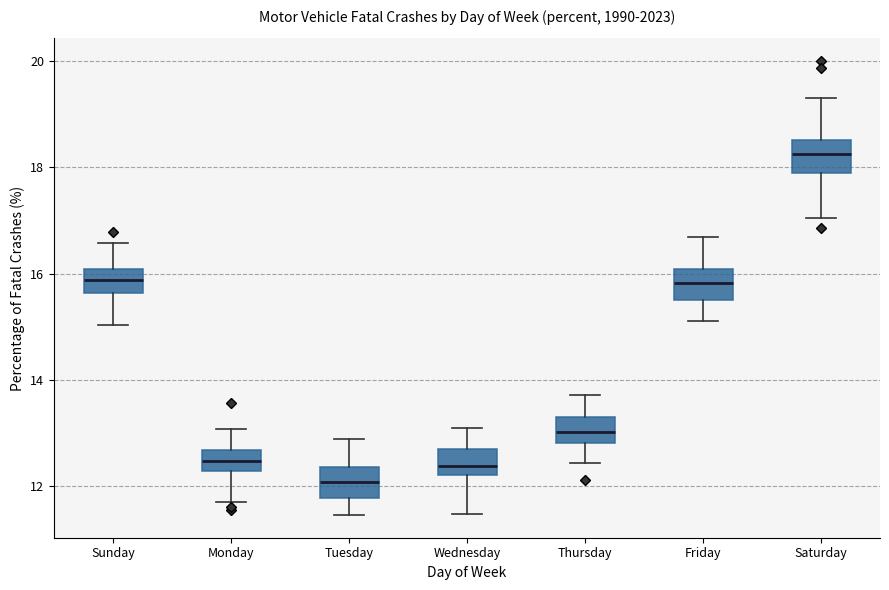

Where is the lower edge of the box for Sunday on the y-axis? The values are not printed on the chart, so give them approximately, as read against the axis.

15.6